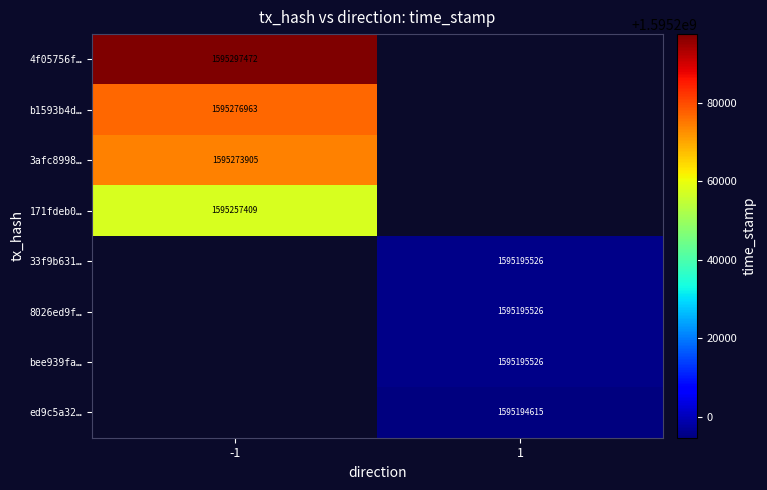

The bee939fa… series shows 2760900761 at 1. True or false?

False